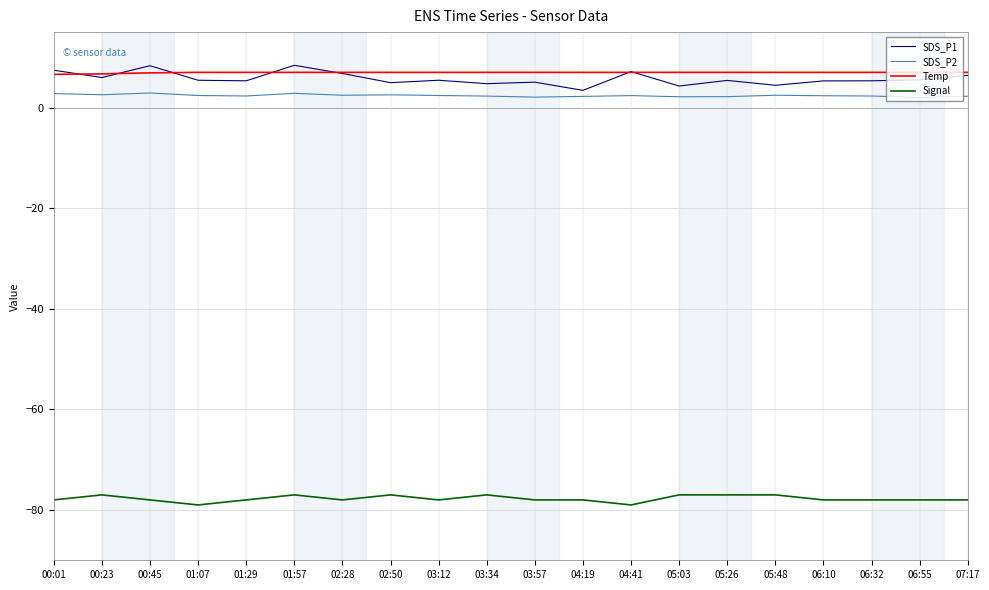

What are all the series names shown in the legend?

SDS_P1, SDS_P2, Temp, Signal